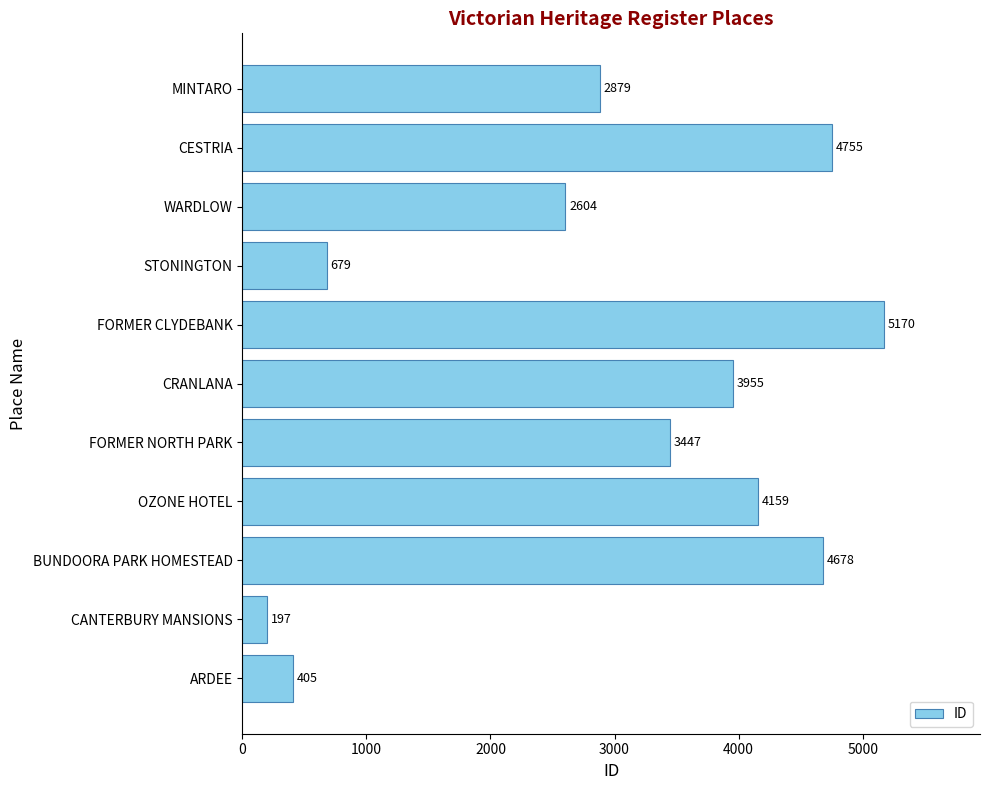

Reading bottom to top, list all the values displayed in this chart.

ARDEE=405	CANTERBURY MANSIONS=197	BUNDOORA PARK HOMESTEAD=4678	OZONE HOTEL=4159	FORMER NORTH PARK=3447	CRANLANA=3955	FORMER CLYDEBANK=5170	STONINGTON=679	WARDLOW=2604	CESTRIA=4755	MINTARO=2879